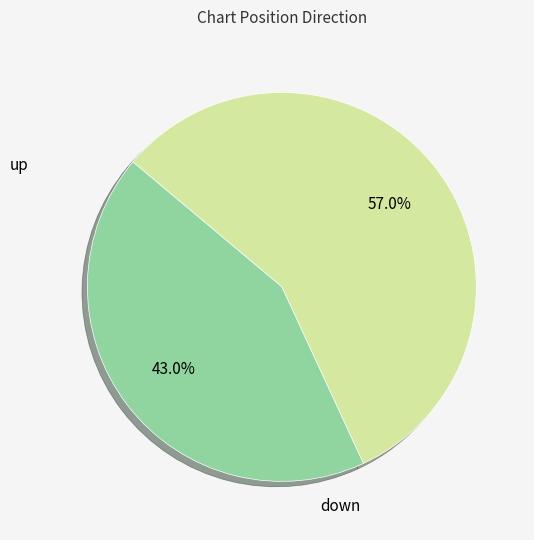

Does any single category account for the majority?

Yes